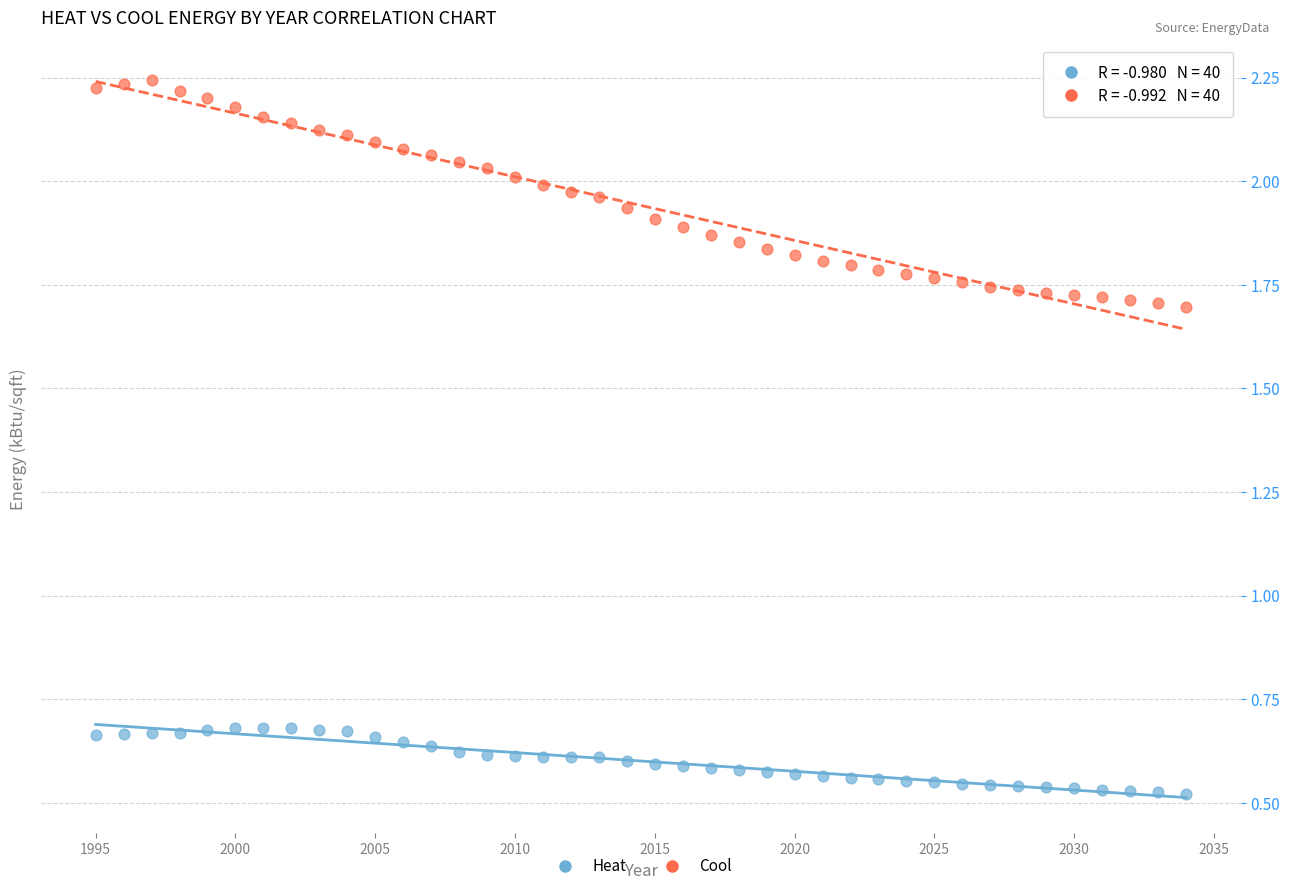

Which series reaches the minimum Y coordinate?

Heat